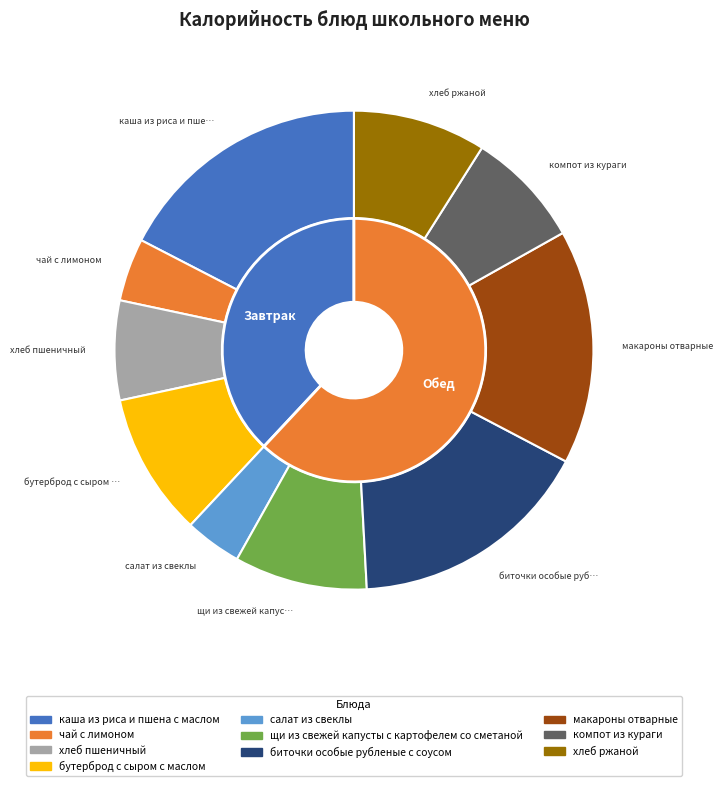

To the nearest percent, what percentage of the pie is каша из риса и пшена с маслом?

17%